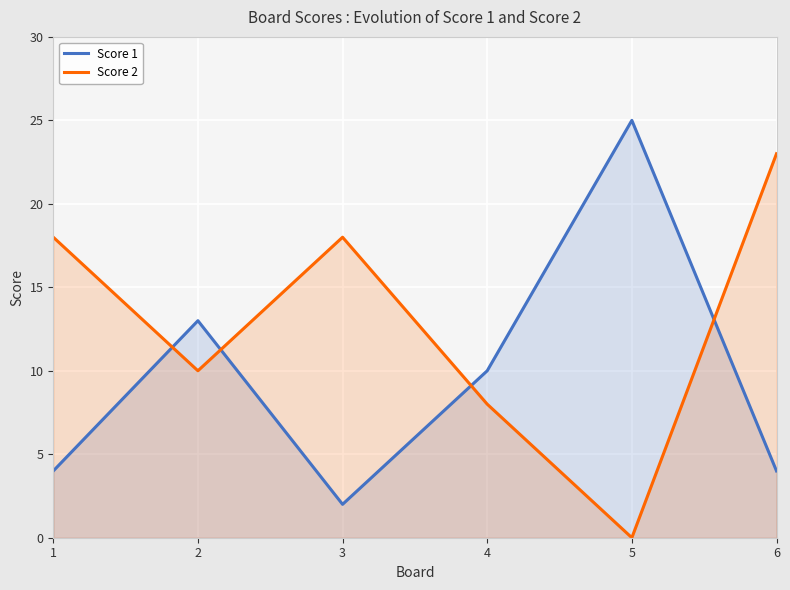

What is the greatest value displayed?

25